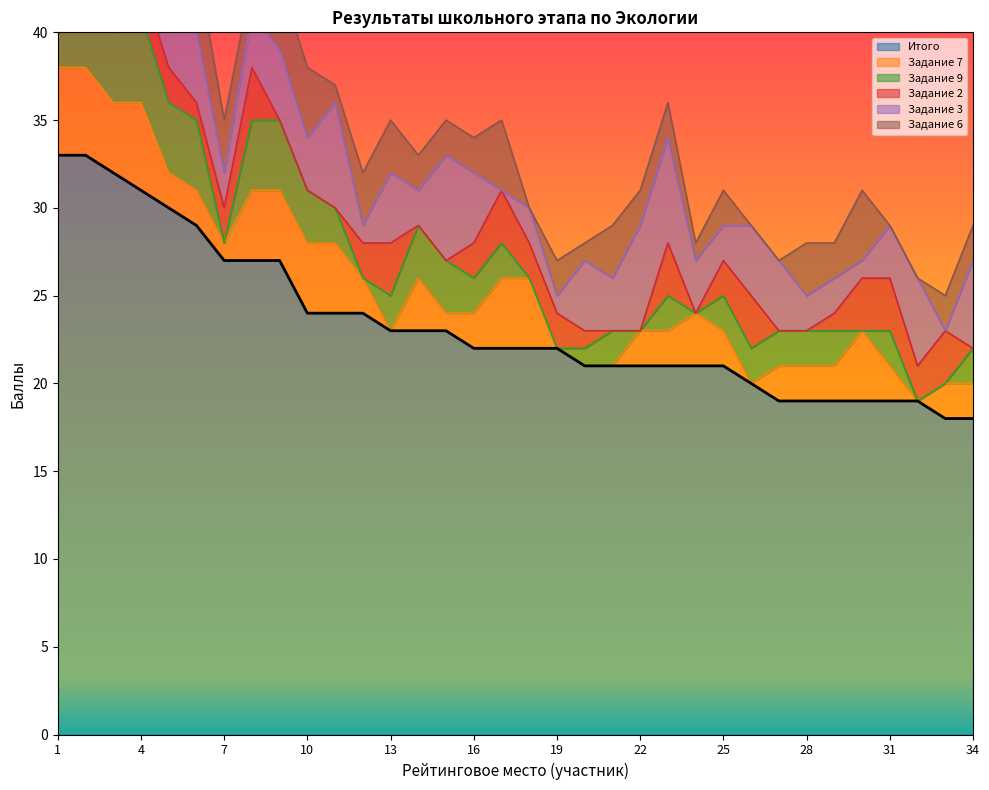

What is the value of the Задание 7 point at the 33rd from the left?

2